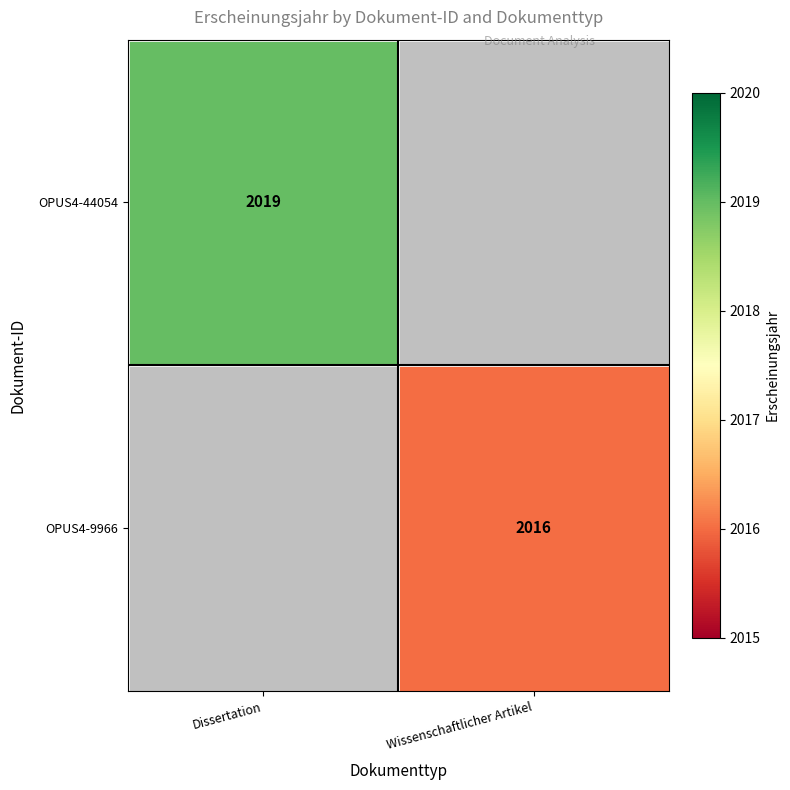

The OPUS4-44054 series shows 736 at Dissertation. True or false?

False